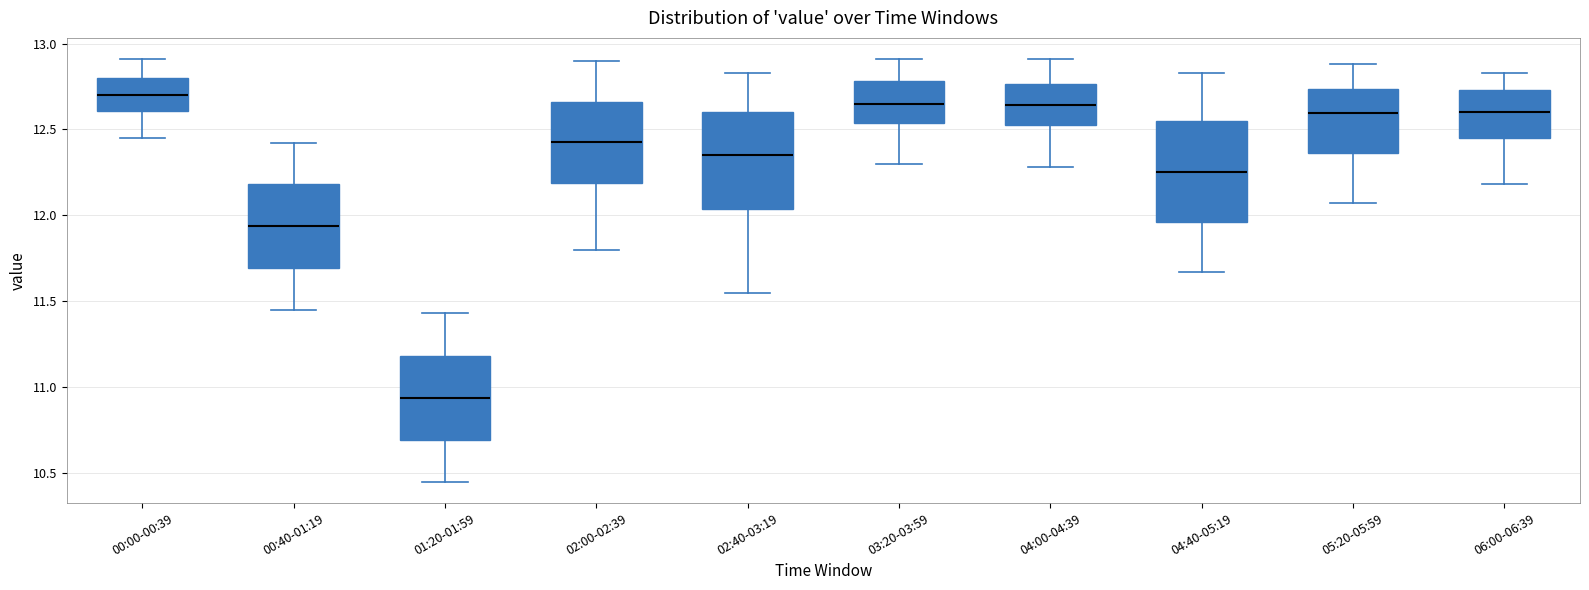

Reading left to right, read every box against the y-axis: the position of its median line, the range the box covers, and the ends of its whiskers. The values are not printed on the chart, so give them approximately, as read against the axis.

00:00-00:39: median 12.70, box 12.60 to 12.80, whiskers 12.45 to 12.90
00:40-01:19: median 11.95, box 11.70 to 12.20, whiskers 11.45 to 12.40
01:20-01:59: median 10.95, box 10.70 to 11.20, whiskers 10.45 to 11.45
02:00-02:39: median 12.45, box 12.20 to 12.65, whiskers 11.80 to 12.90
02:40-03:19: median 12.35, box 12.05 to 12.60, whiskers 11.55 to 12.85
03:20-03:59: median 12.65, box 12.55 to 12.80, whiskers 12.30 to 12.90
04:00-04:39: median 12.65, box 12.55 to 12.75, whiskers 12.30 to 12.90
04:40-05:19: median 12.25, box 11.95 to 12.55, whiskers 11.65 to 12.85
05:20-05:59: median 12.60, box 12.35 to 12.75, whiskers 12.05 to 12.90
06:00-06:39: median 12.60, box 12.45 to 12.75, whiskers 12.20 to 12.85